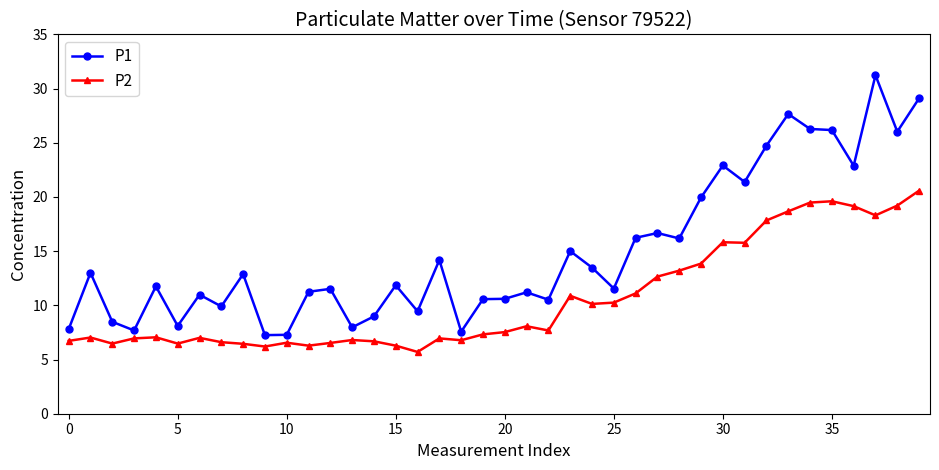

Count the number of categories in the chart.

40